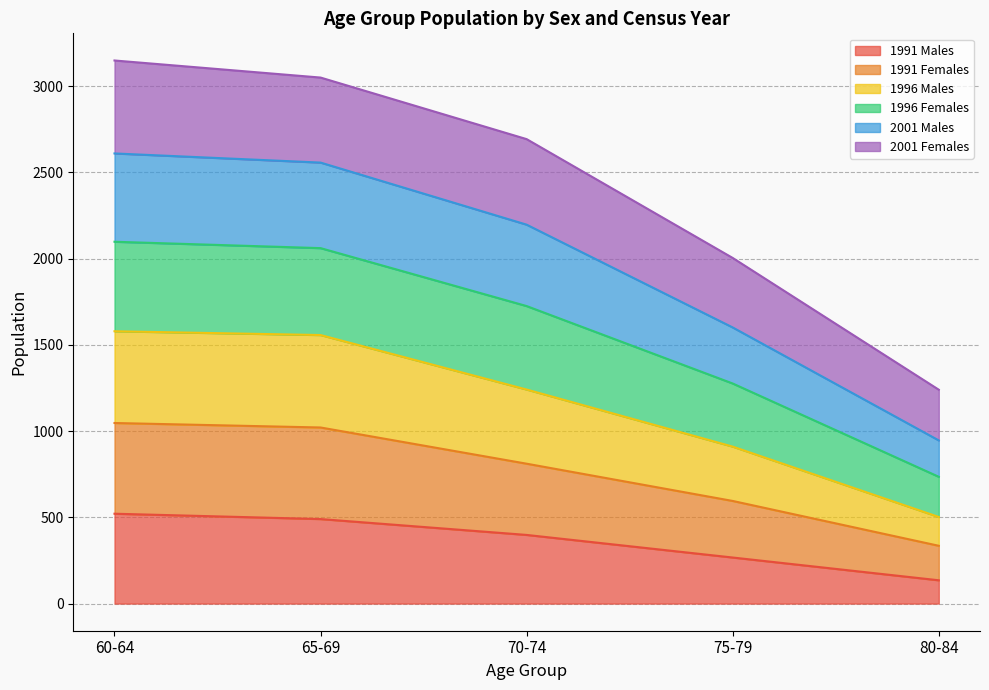

The 1991 Males series shows 135 at 80-84. True or false?

True